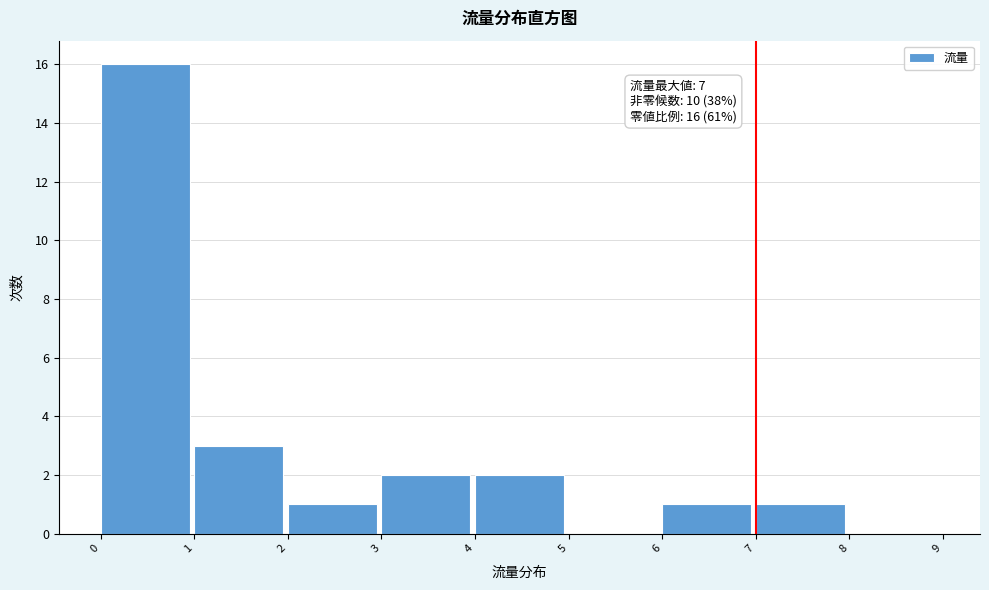

Which range on the x-axis has the tallest bar?

0 to 1